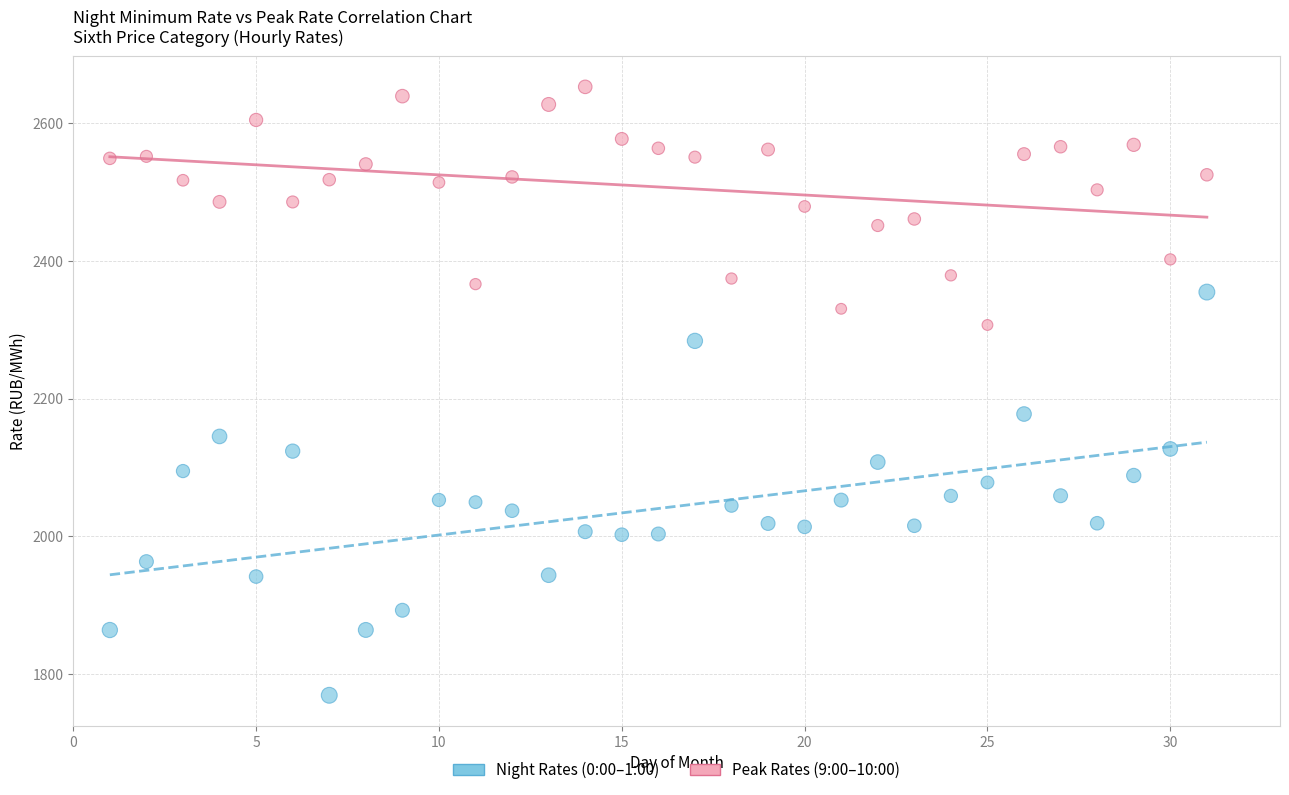

Across all data points, what is the range of Y values (max minus min)?

883.8